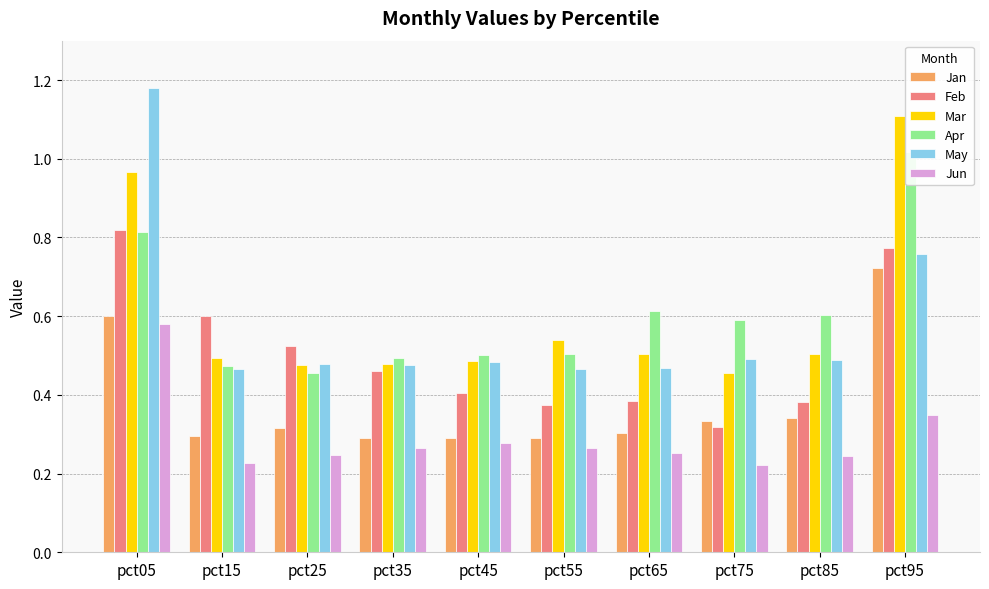

Which series changed the most between pct55 and pct85?

Apr